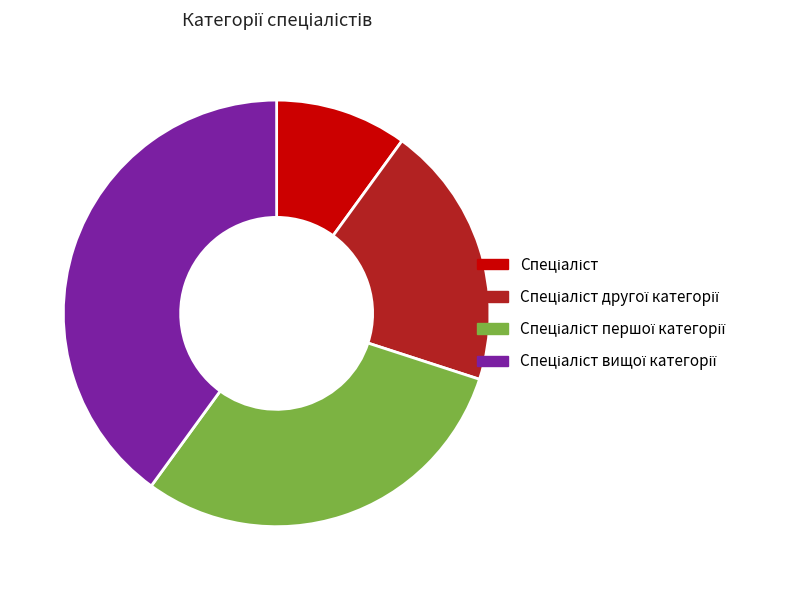

Does any single category account for the majority?

No